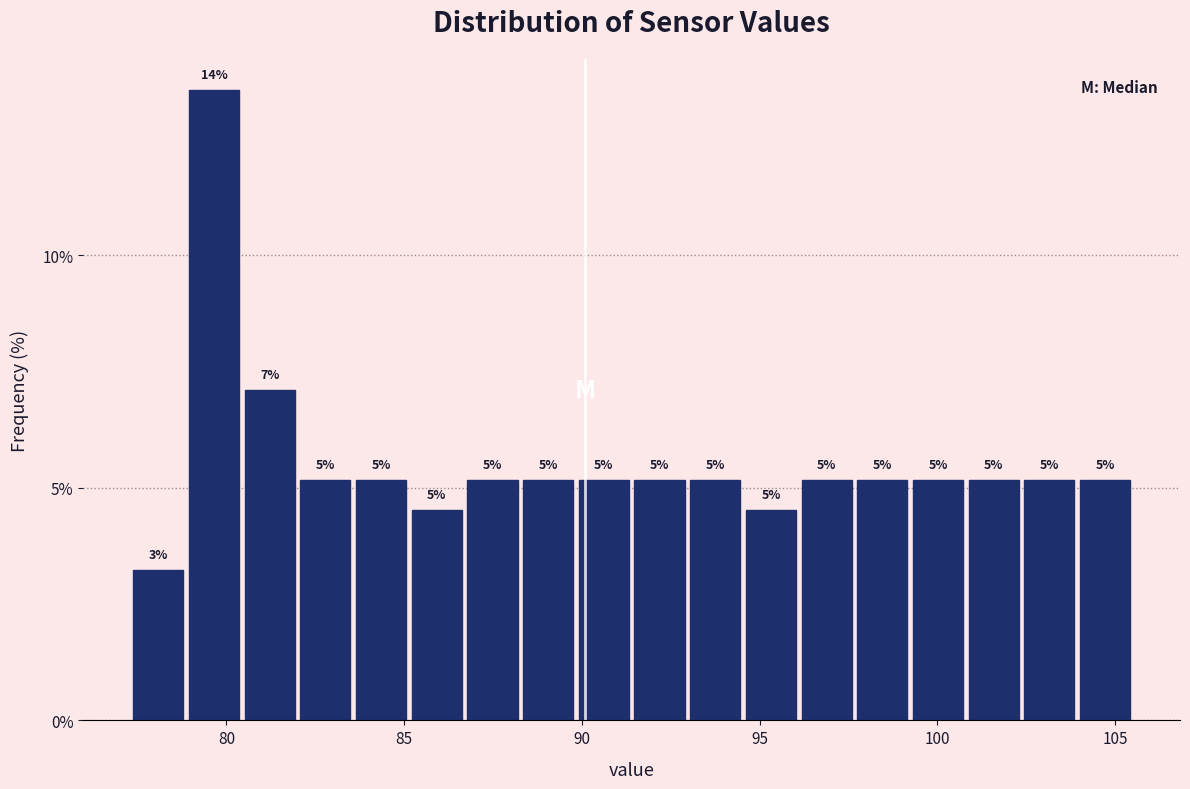

Around what value on the x-axis is the tallest bar? Give the approximate position of its centre, as read against the axis.

79.5